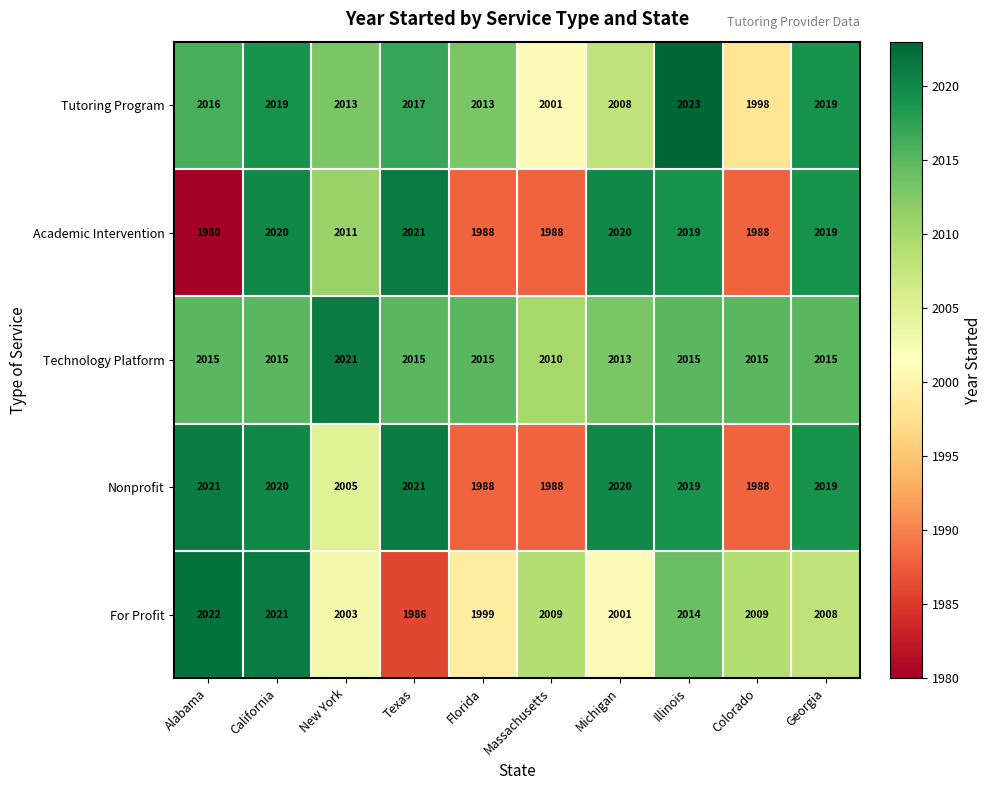

Rank the series by their average value, from highest to lowest.

Technology Platform, Tutoring Program, Nonprofit, For Profit, Academic Intervention